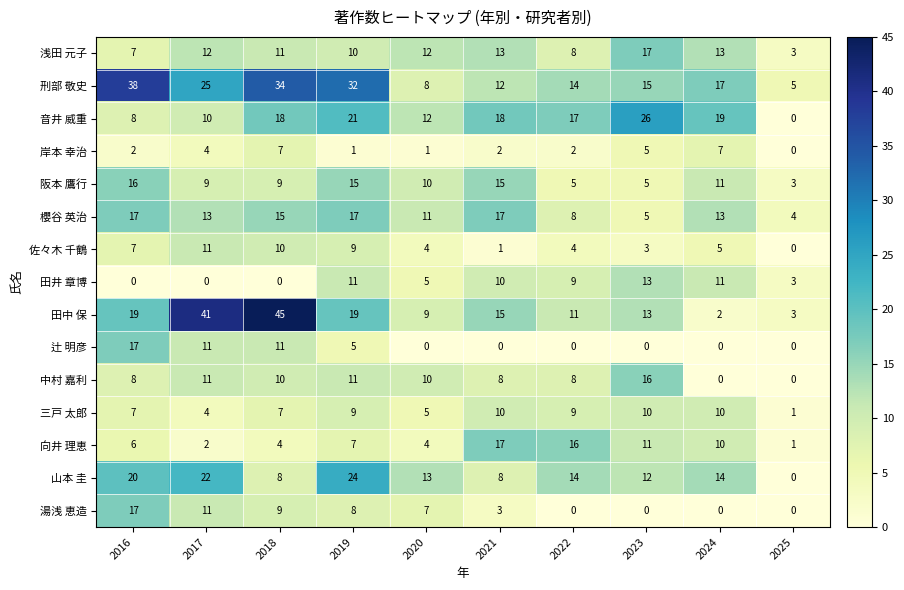

What is the difference between the maximum and minimum values in the 佐々木 千鶴 series?

11